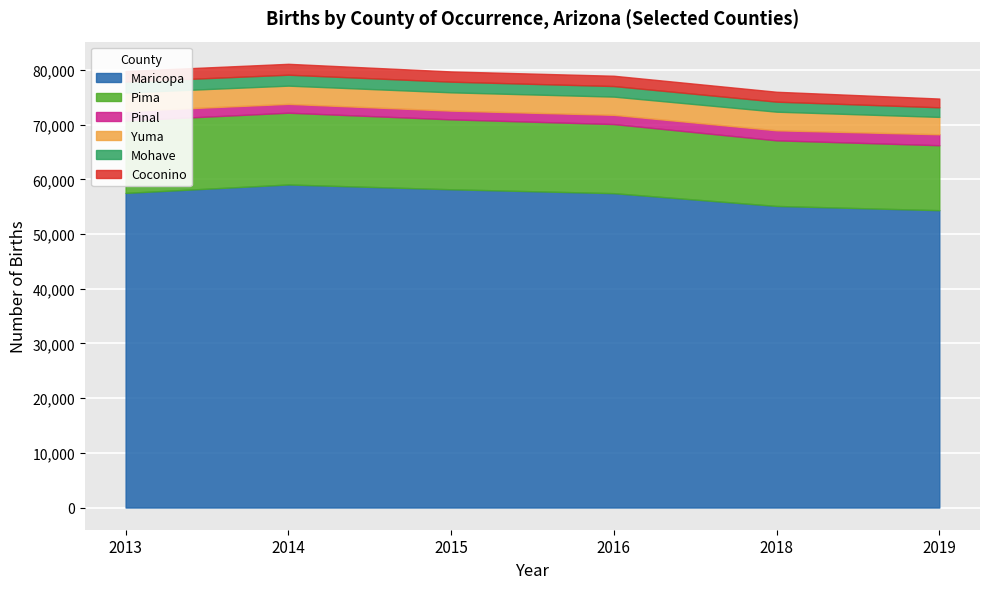

Between 2015 and 2014, which is larger?

2014